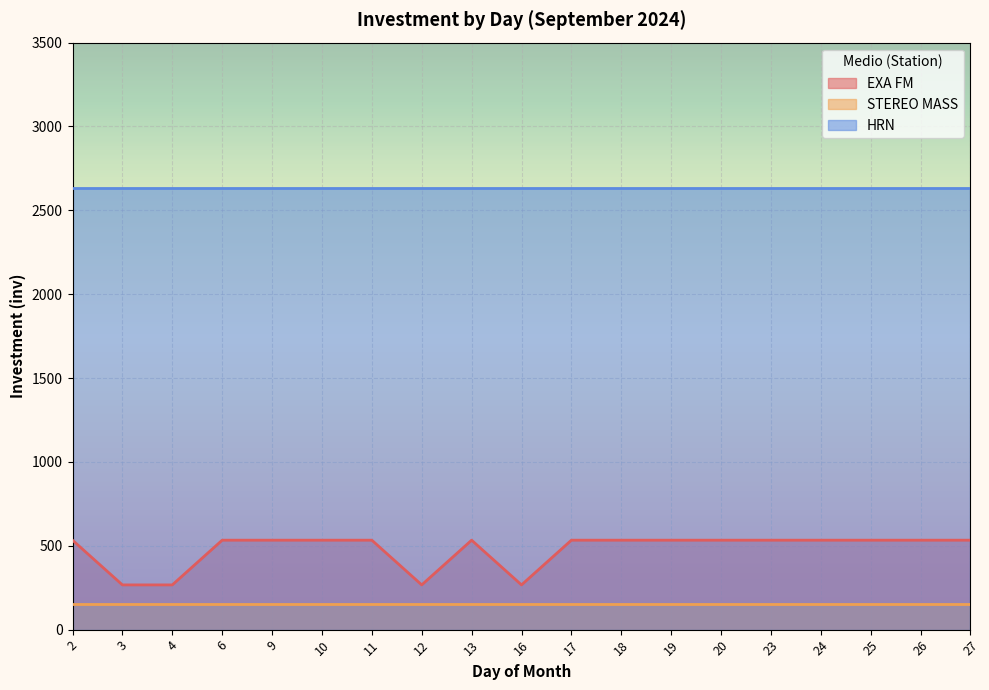

Is it true that STEREO MASS equals 150.0 at 16?

True